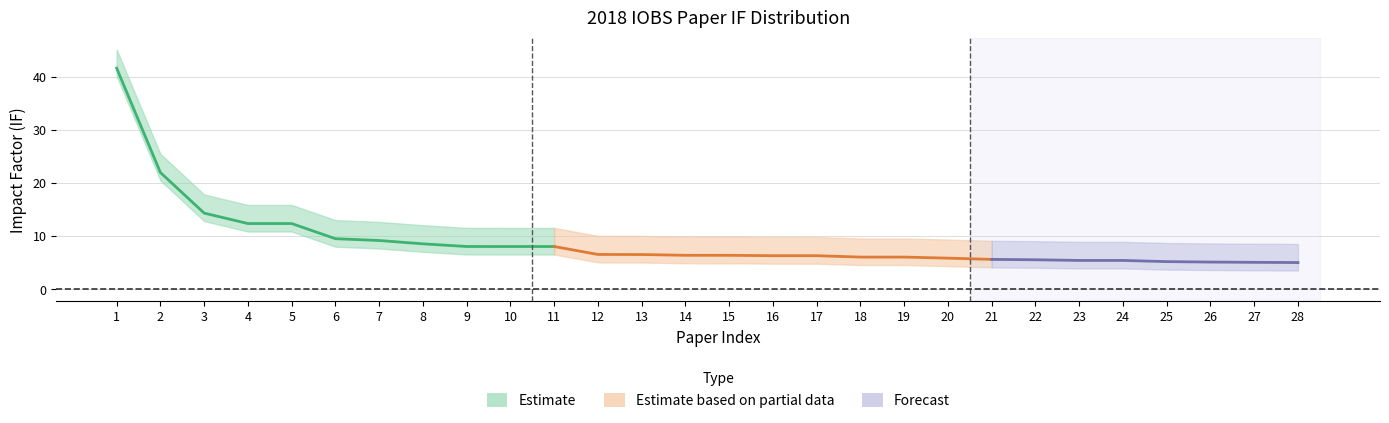

Does the chart have visible grid lines?

Yes